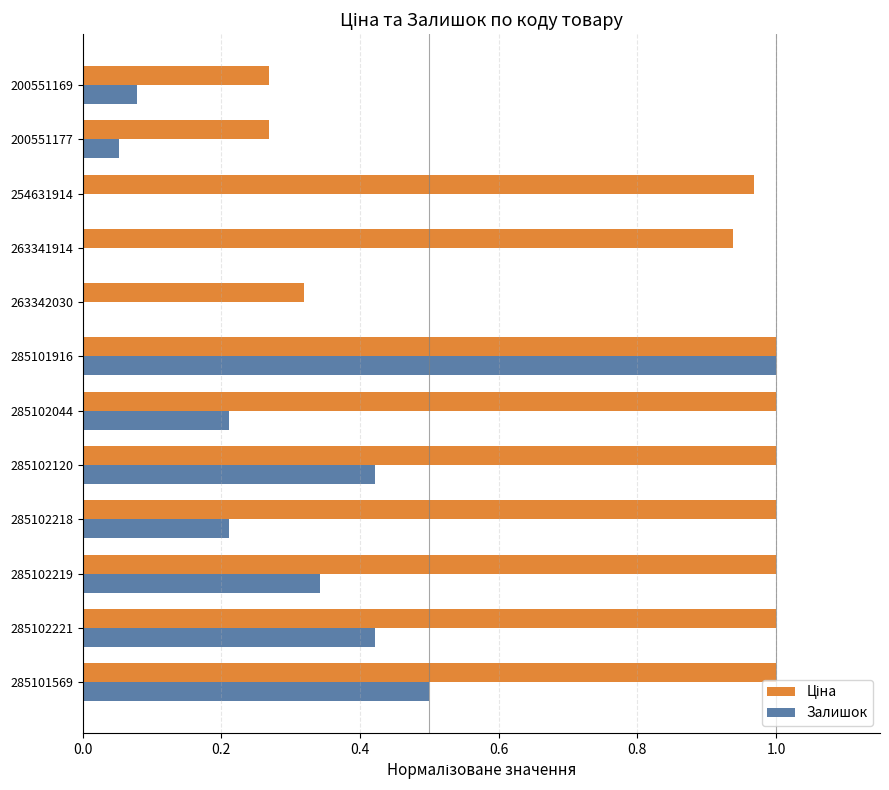

What is the sum of all Залишок values?

3.2